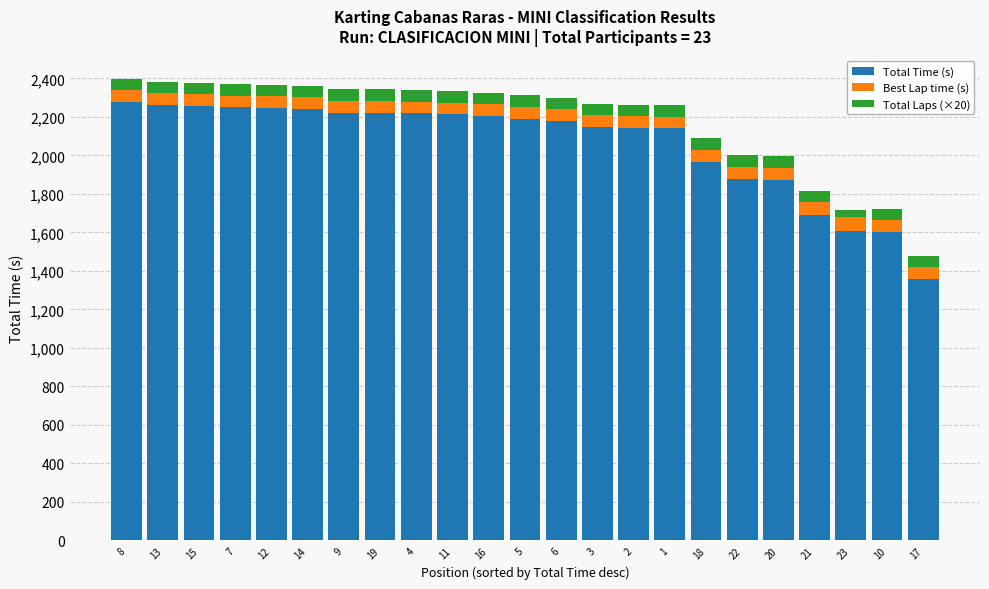

What is the total value across all series at 9?

2343.6